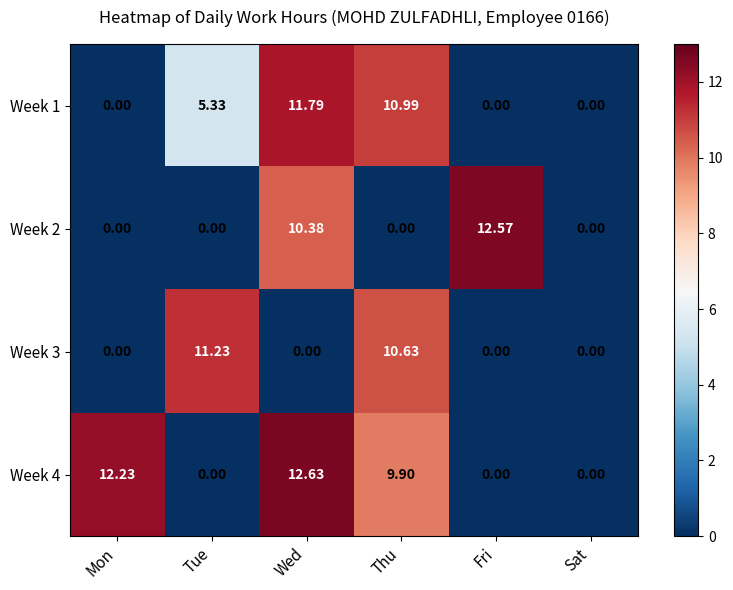

Which label corresponds to the largest value in the chart?

Wed